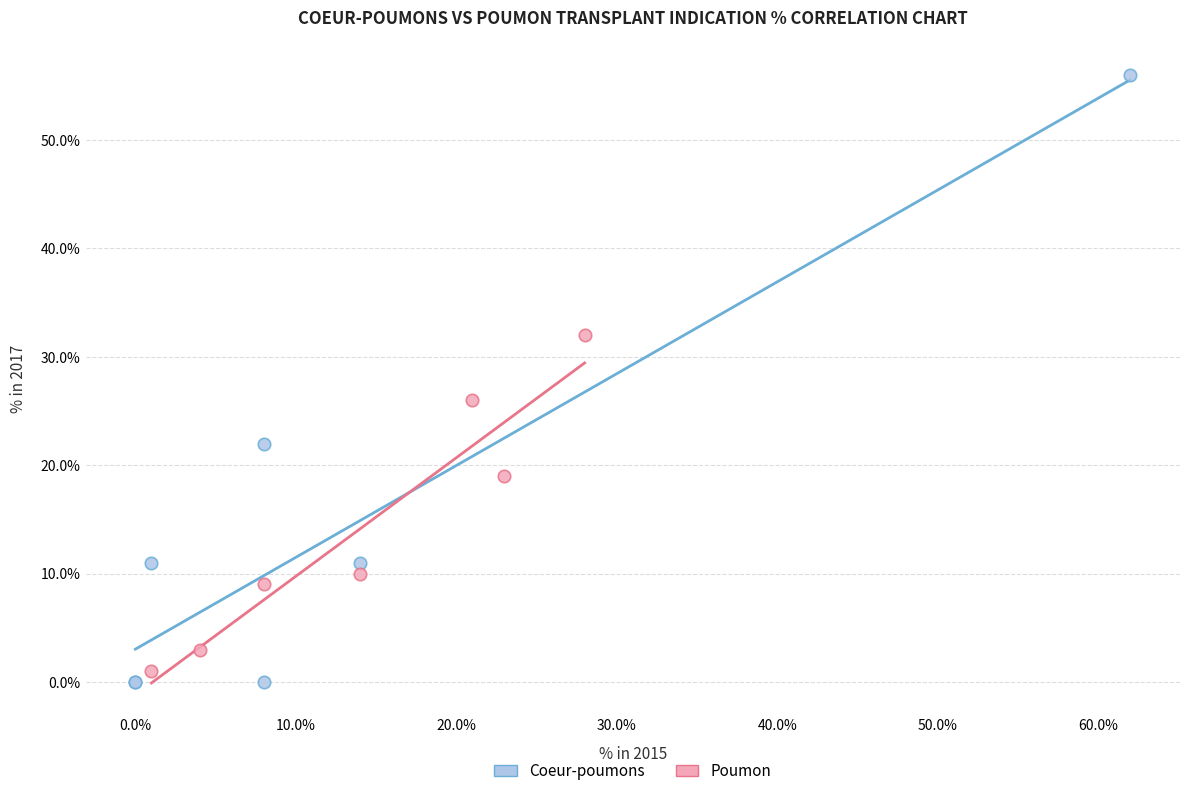

Which series reaches the maximum Y coordinate?

Coeur-poumons